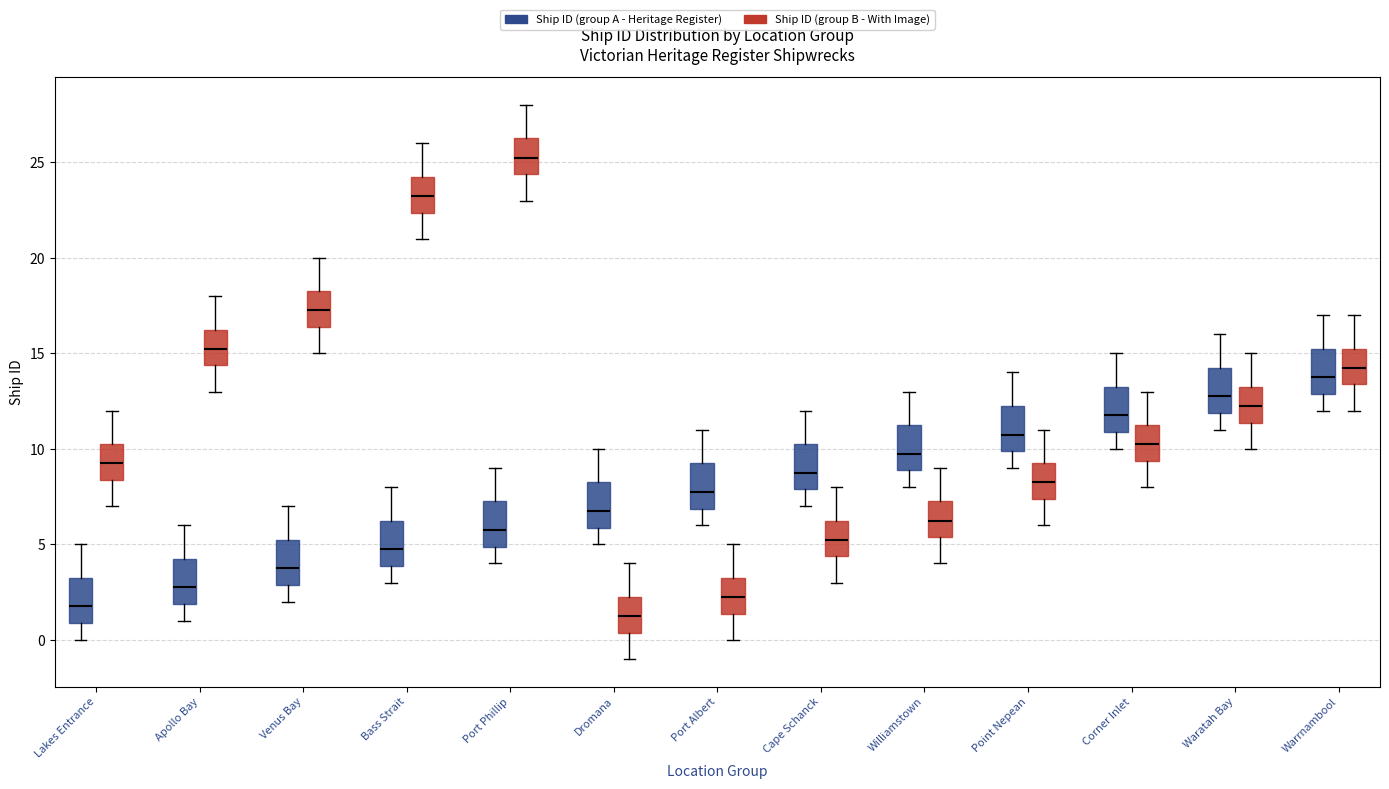

Where does the upper whisker of the box for Warrnambool (Ship ID (group B - With Image)) end on the y-axis? The values are not printed on the chart, so give them approximately, as read against the axis.

17.0